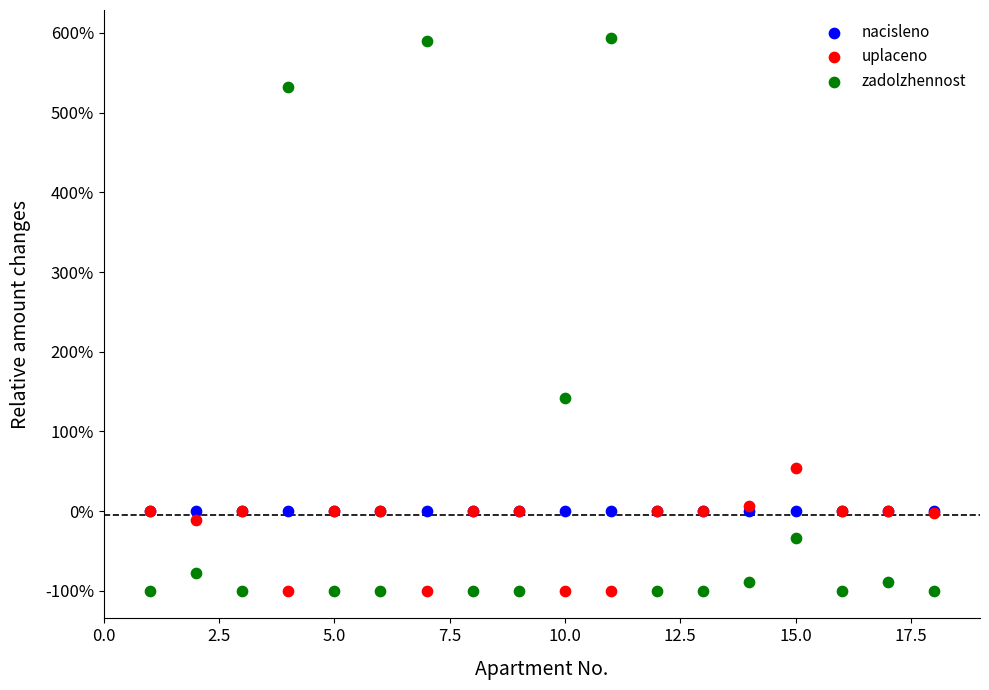

What are all the series names shown in the legend?

nacisleno, uplaceno, zadolzhennost